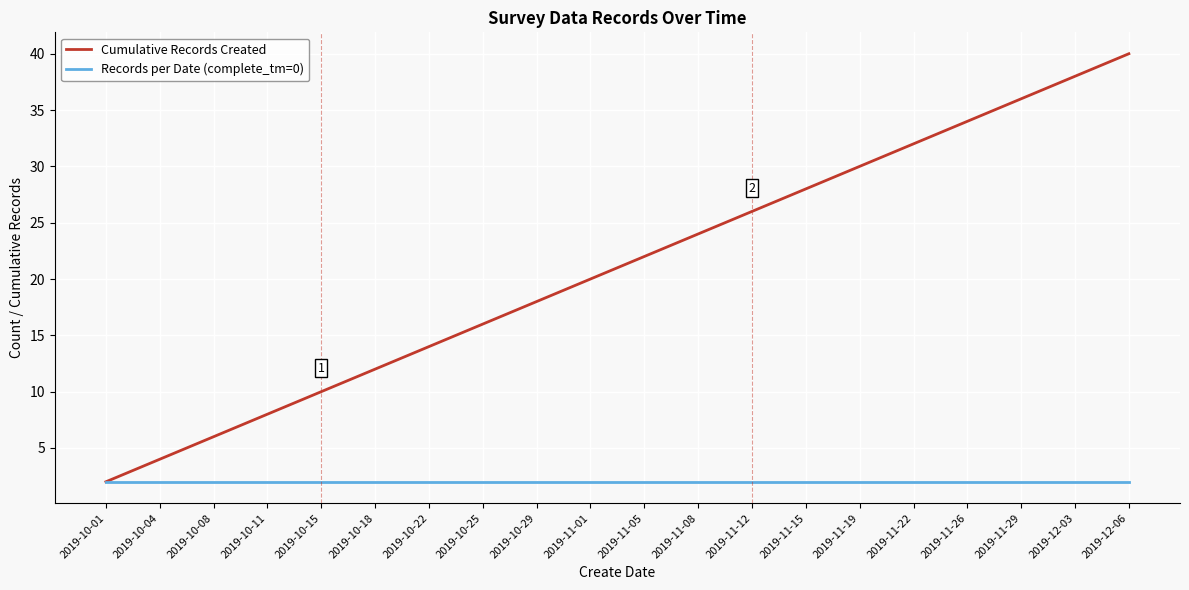

True or false: Cumulative Records Created has a value of 10 at 2019-10-15.

True